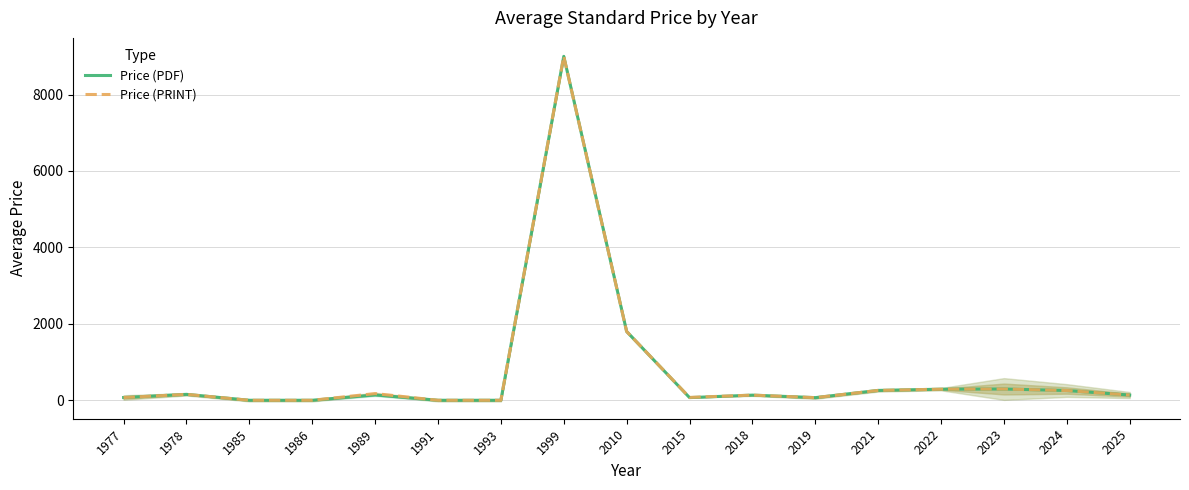

True or false: Price (PDF) and Price (PRINT) intersect in this chart.

False